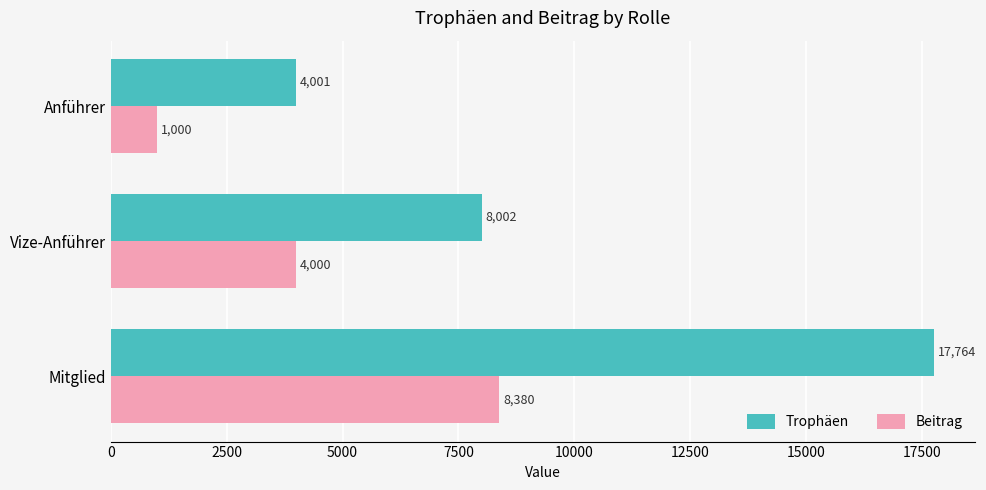

At which label does Trophäen reach its minimum?

Anführer